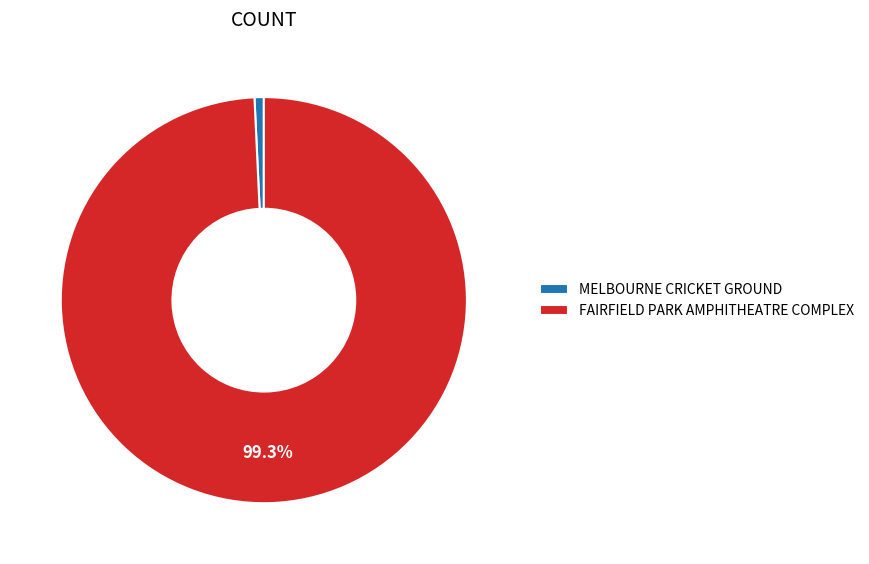

To the nearest percent, what percentage of the pie is FAIRFIELD PARK AMPHITHEATRE COMPLEX?

99%